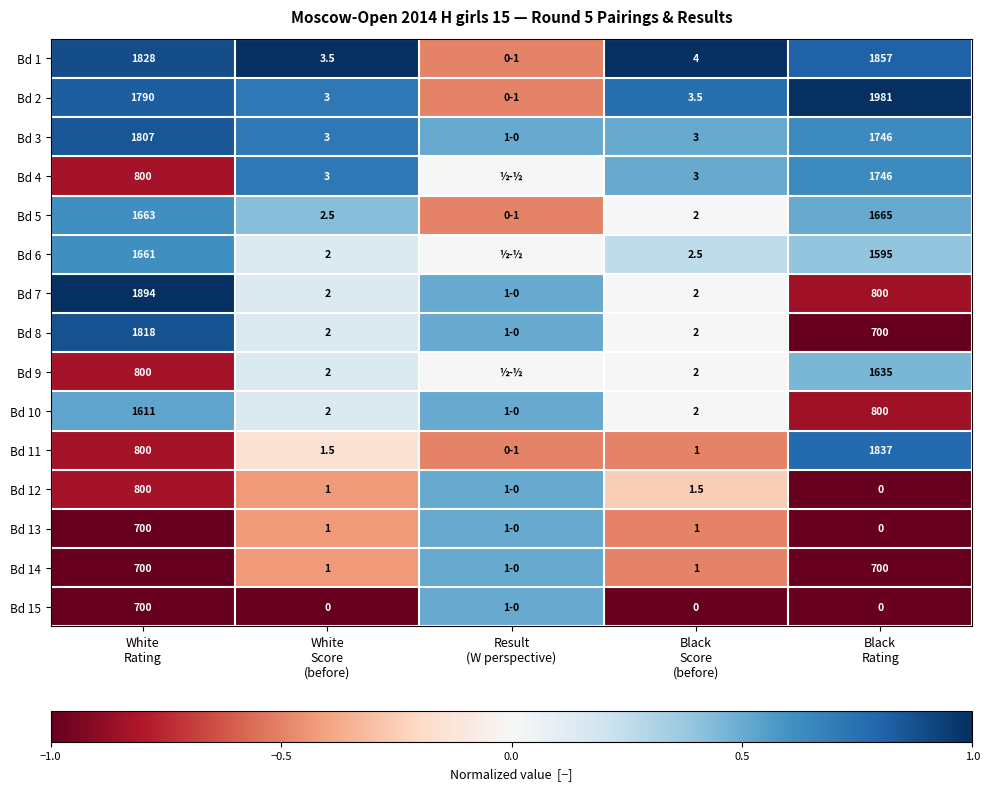

List the series in order of their peak value, highest first.

Bd 1, Bd 2, Bd 7, Bd 8, Bd 3, Bd 11, Bd 4, Bd 5, Bd 6, Bd 10, Bd 12, Bd 13, Bd 14, Bd 15, Bd 9